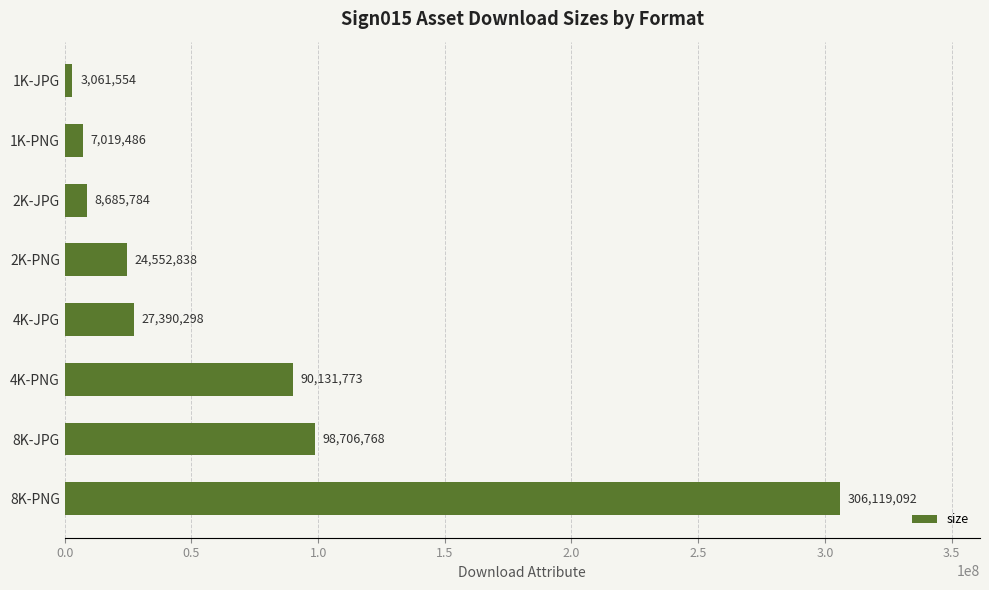

The value at 8K-PNG is 140849730. True or false?

False